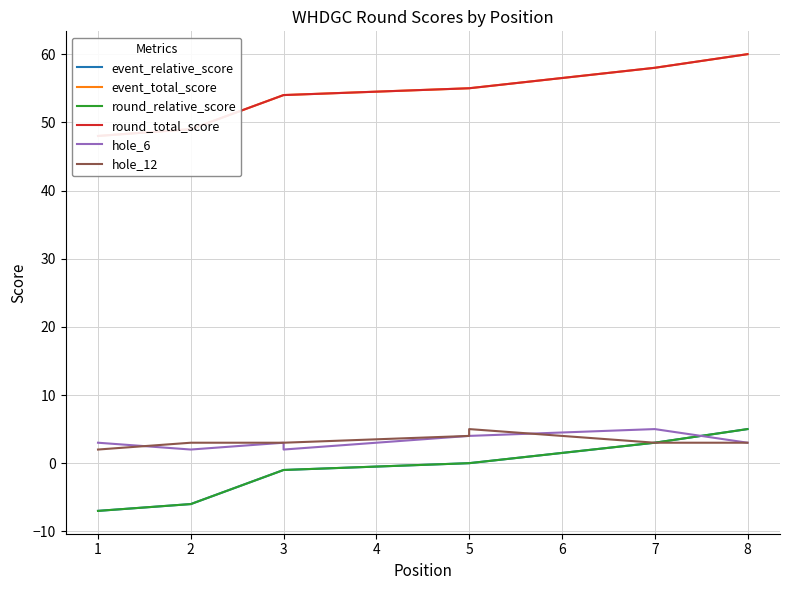

At how many categories does at least one series exceed 27?

8